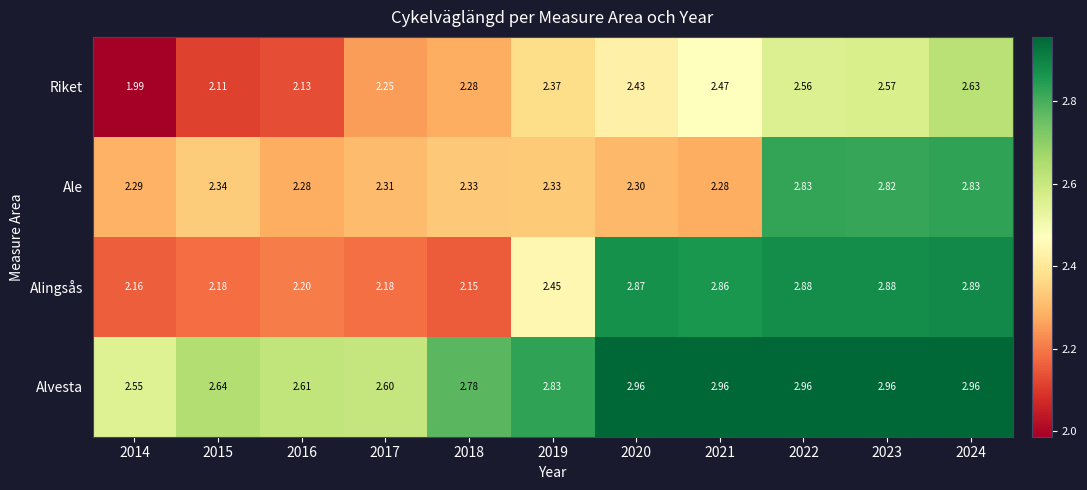

Which series has the largest range (max minus min)?

Alingsås